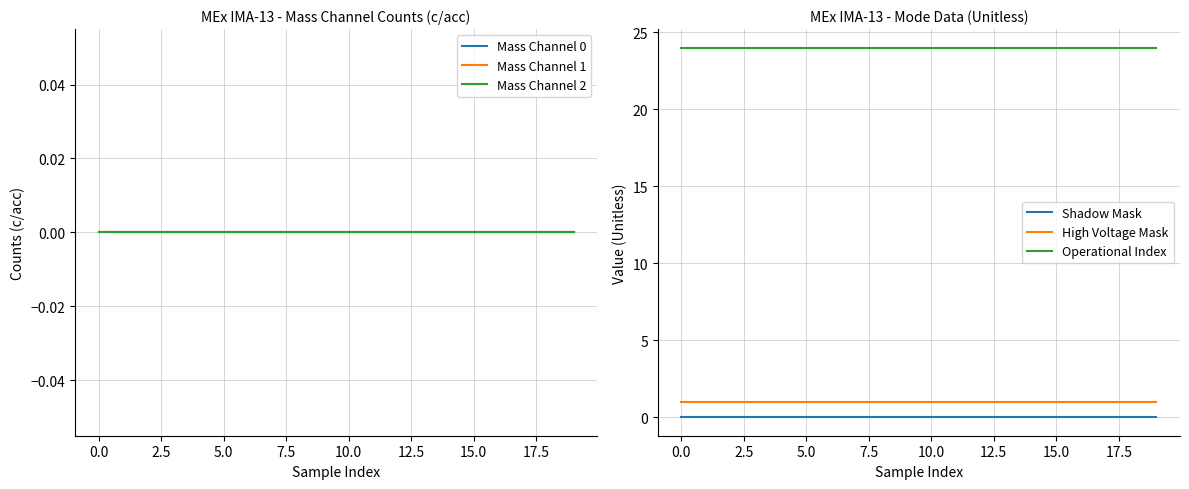

True or false: Mass Channel 0 and Operational Index intersect in this chart.

False